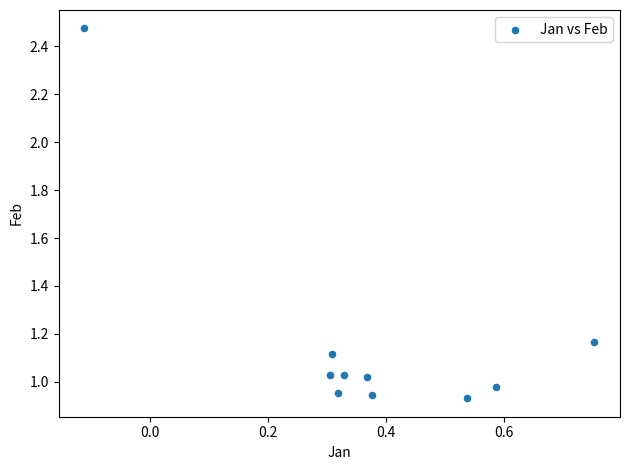

What is the range of Y values (max minus min)?

1.5